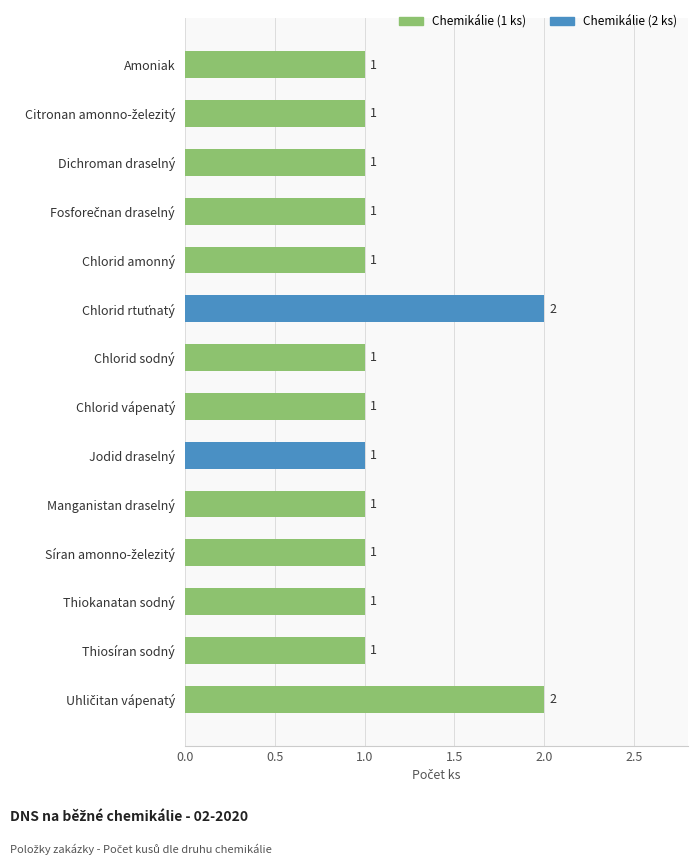

Count the values in the range 1 to 2.

14